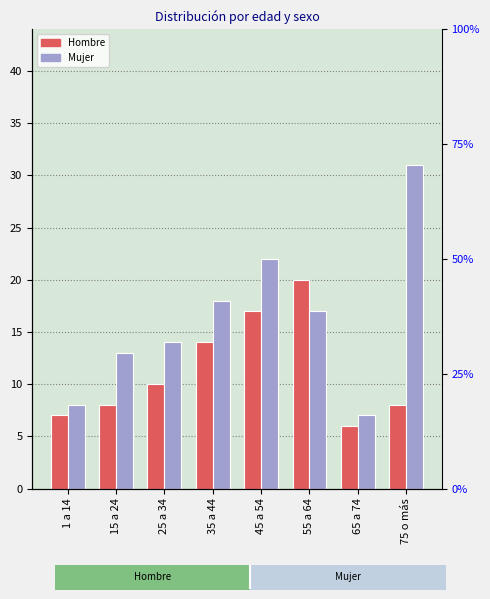

The value of Hombre at 55 a 64 is 20. True or false?

True